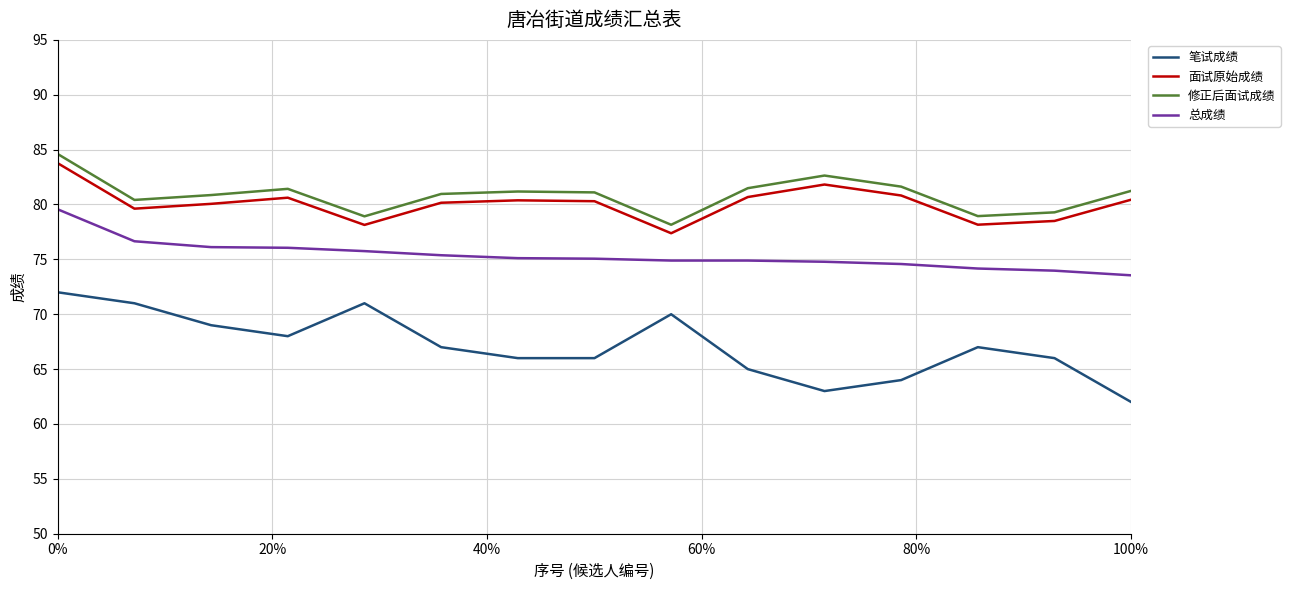

Which series has the widest spread of values?

笔试成绩